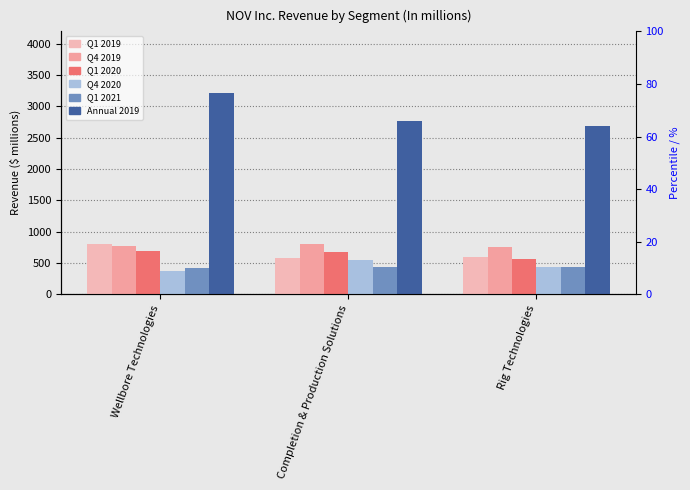

Rank the categories by Q4 2020 value from lowest to highest.

Wellbore Technologies, Rig Technologies, Completion & Production Solutions